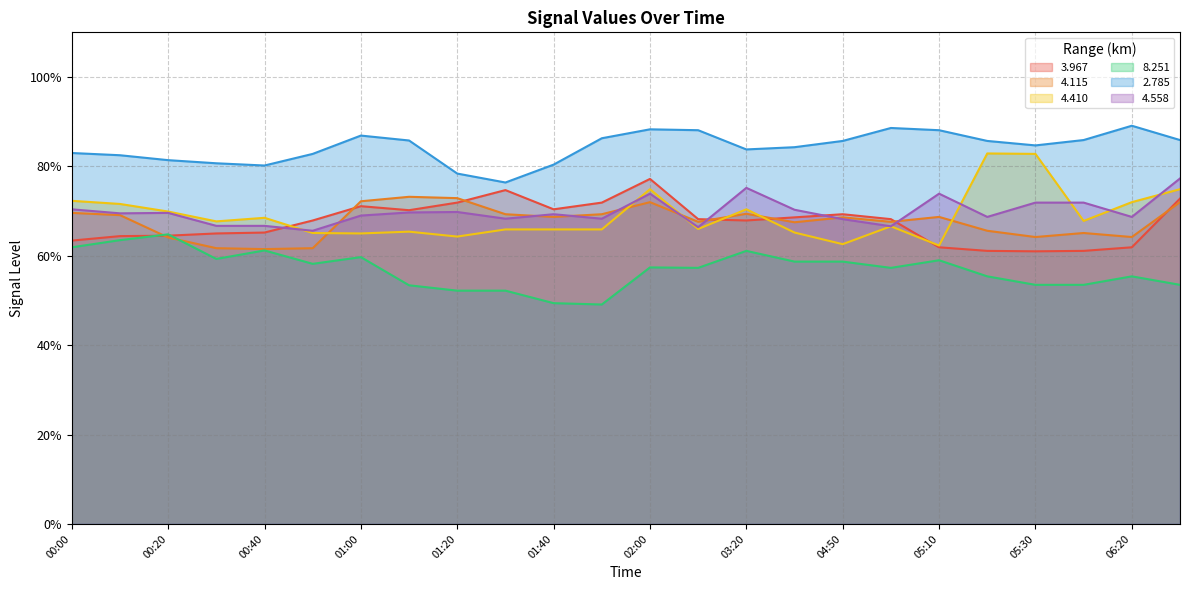

True or false: 4.558 and 8.251 intersect in this chart.

False